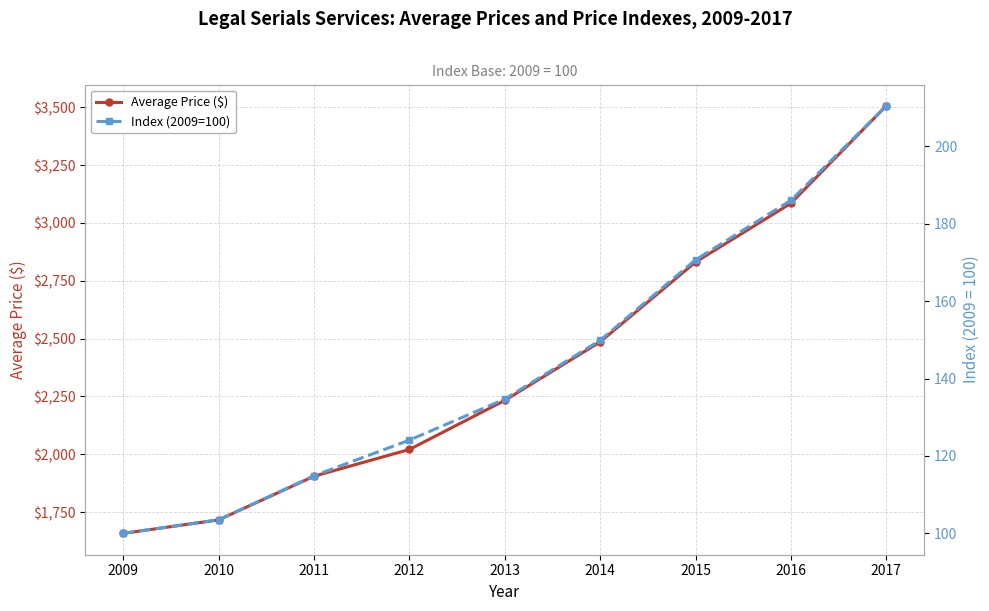

List the series in order of their peak value, highest first.

Average Price ($), Index (2009=100)